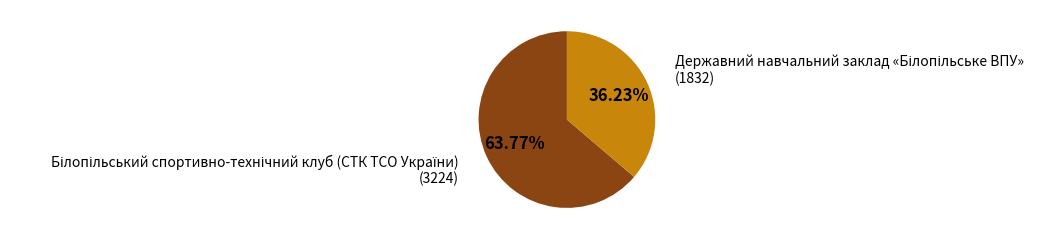

Is there any slice that represents more than half of the pie?

Yes